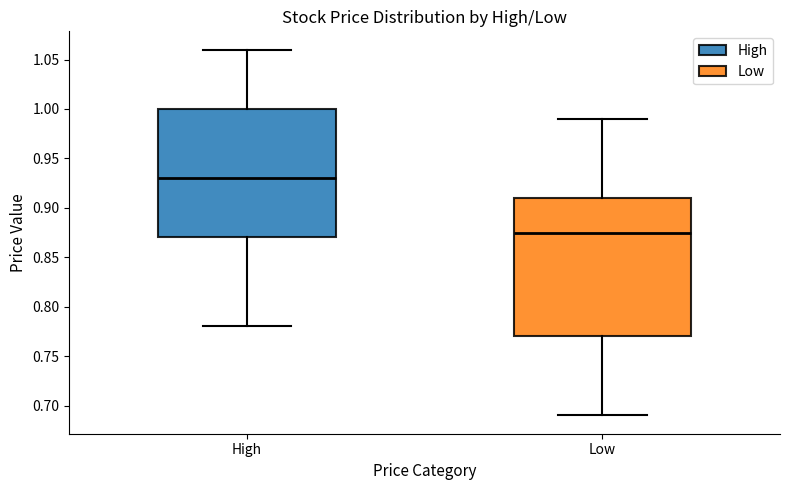

Where does the lower whisker of the box for High end on the y-axis? The values are not printed on the chart, so give them approximately, as read against the axis.

0.780